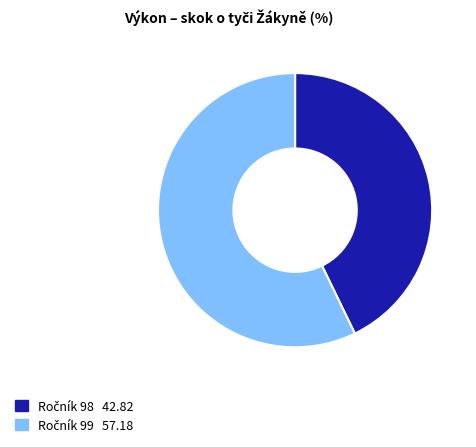

Is there a majority slice in this chart?

Yes